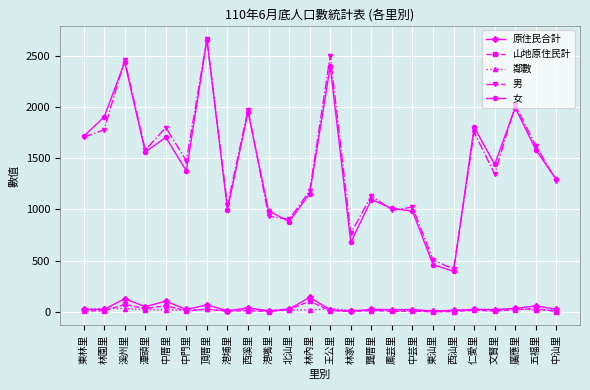

What are all the series names shown in the legend?

原住民合計, 山地原住民計, 鄰數, 男, 女